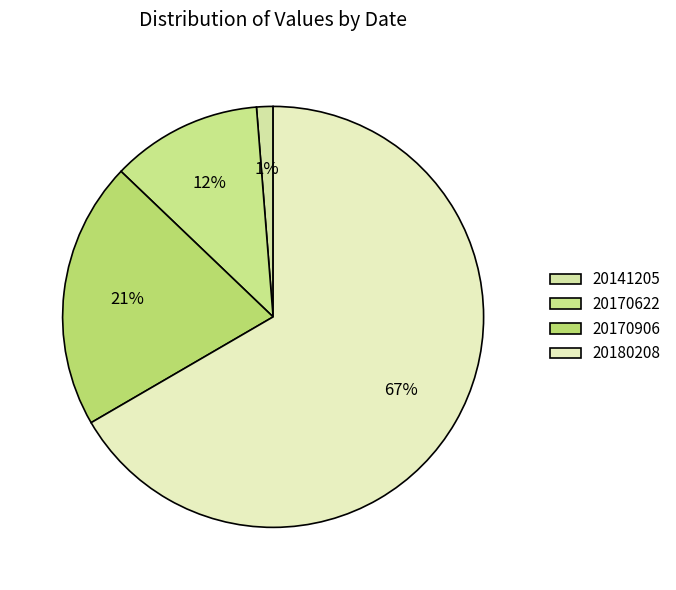

Combined, what portion of the pie is 20141205 and 20170622?

12.9%